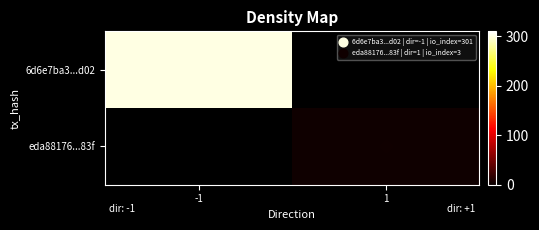

Which series has the widest spread of values?

6d6e7ba3...d02